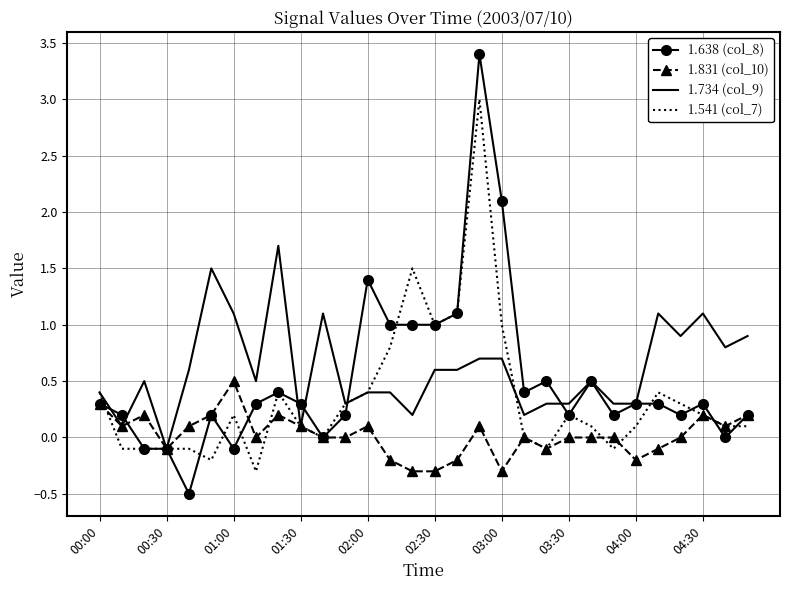

Rank the series by their average value, from highest to lowest.

1.734 (col_9), 1.638 (col_8), 1.541 (col_7), 1.831 (col_10)